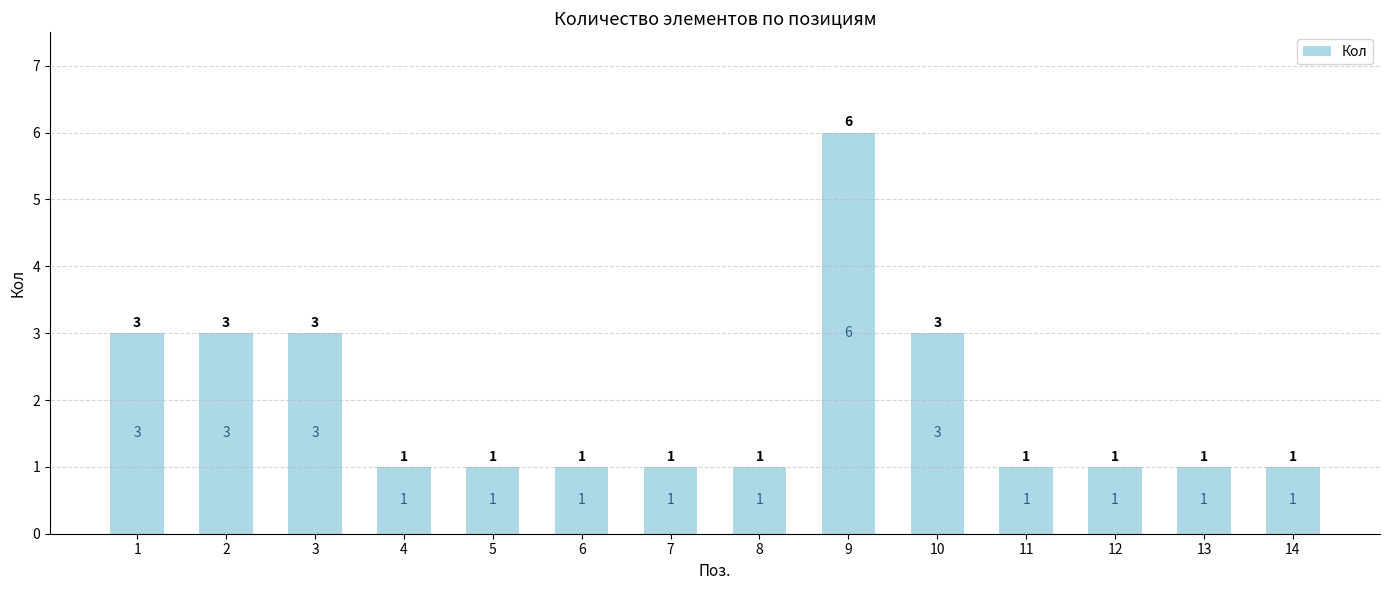

Count the values in the range 1 to 3.

13